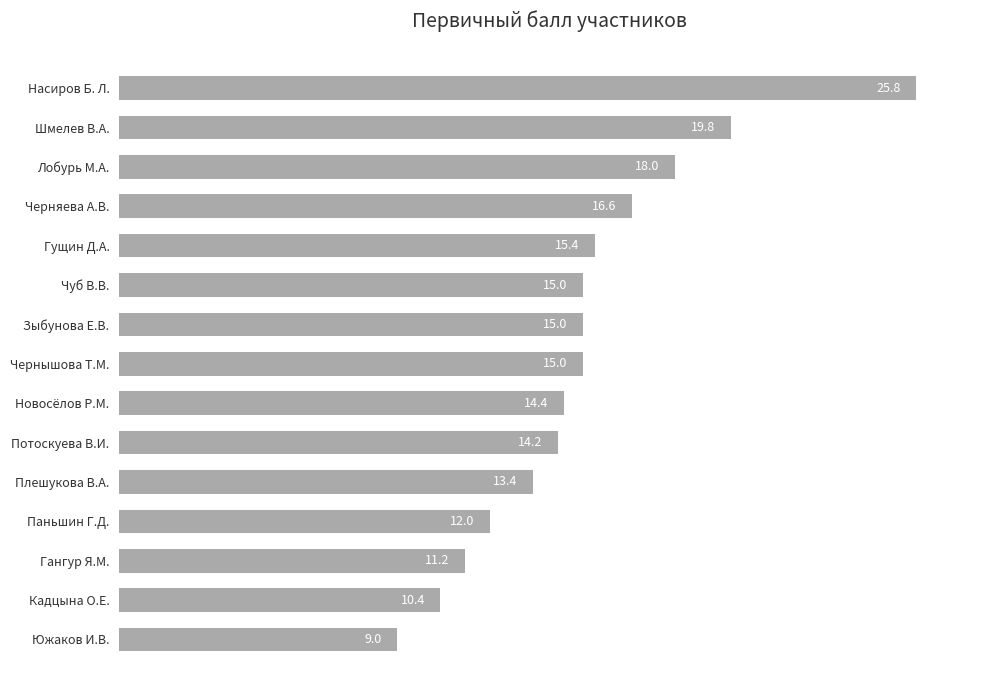

Reading top to bottom, what are all the values shown in this chart?

25.8	19.8	18.0	16.6	15.4	15.0	15.0	15.0	14.4	14.2	13.4	12.0	11.2	10.4	9.0